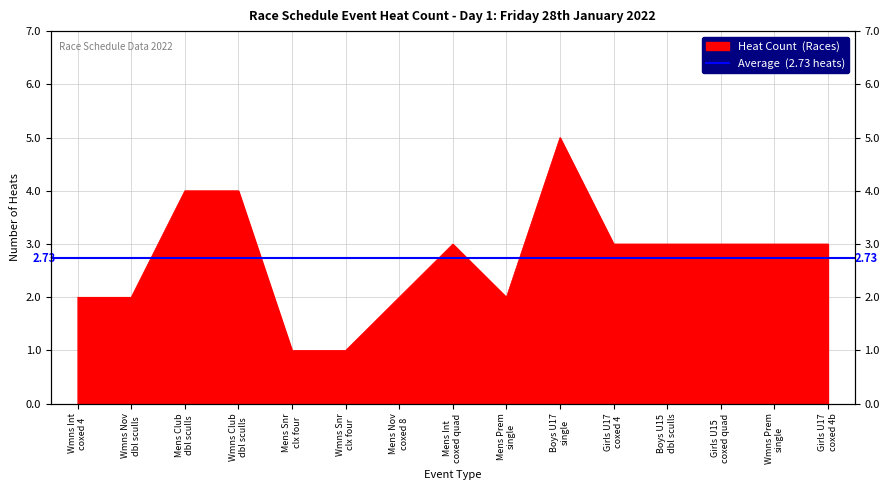

How many points are higher than both their immediate neighbors (excluding endpoints)?

2